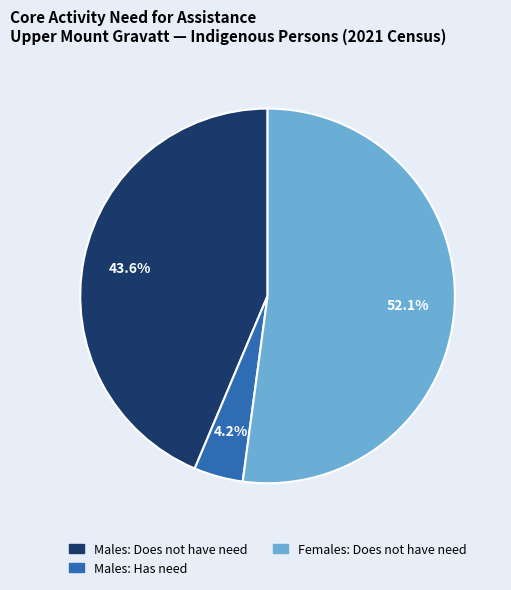

Is there a majority slice in this chart?

Yes